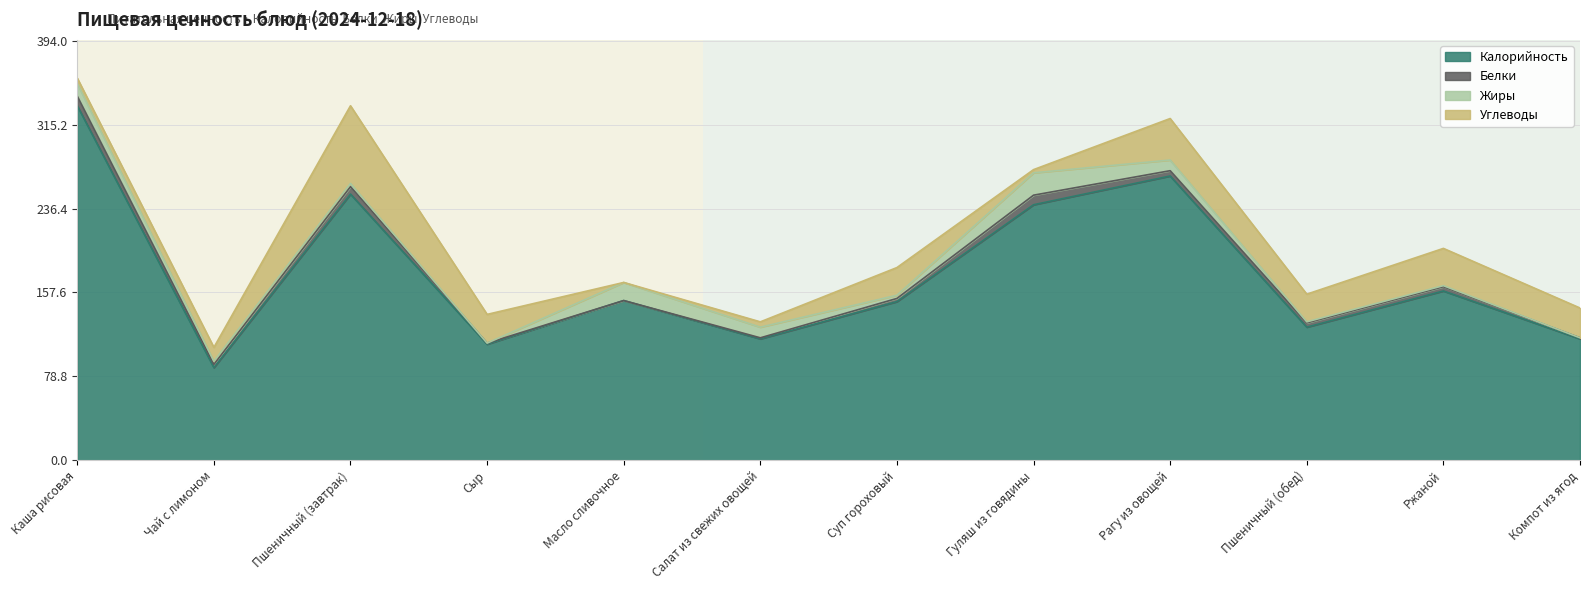

What is the sum of the Калорийность values at Пшеничный (обед) and Масло сливочное?

275